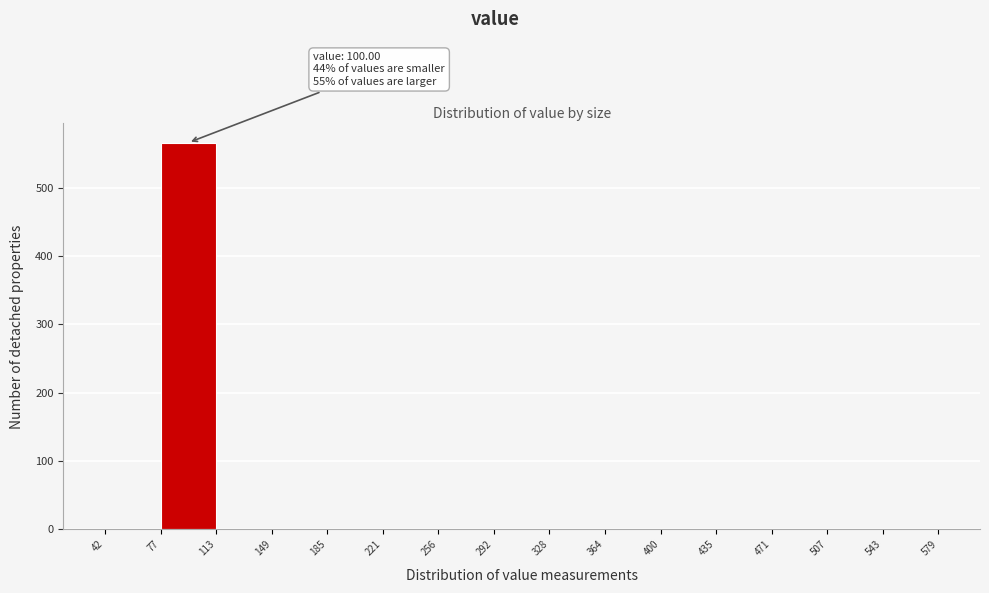

Over which range of the x-axis is the bar tallest?

77 to 113